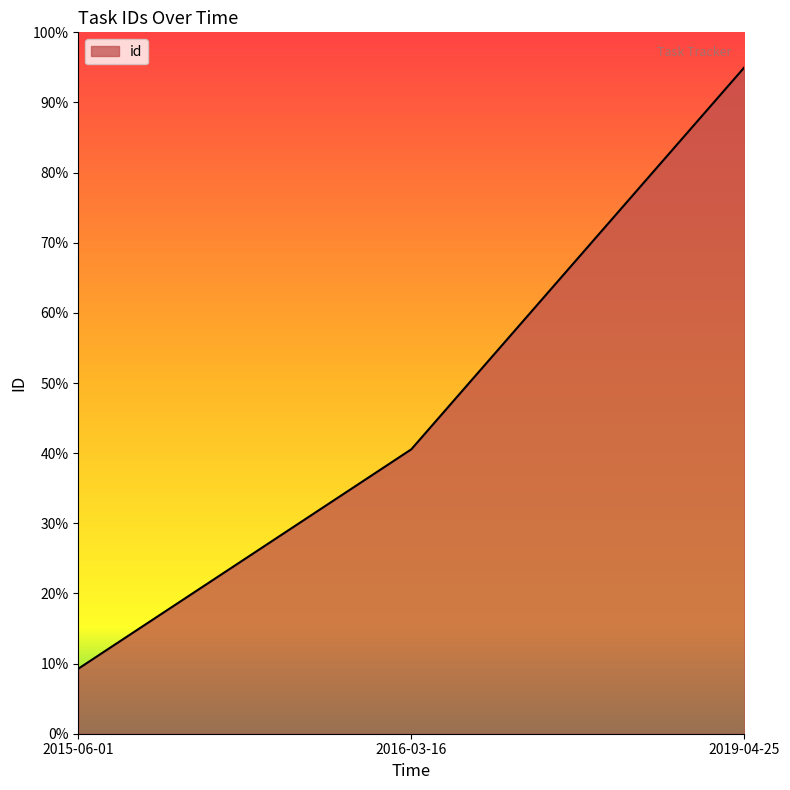

What is the greatest value displayed?

95.0